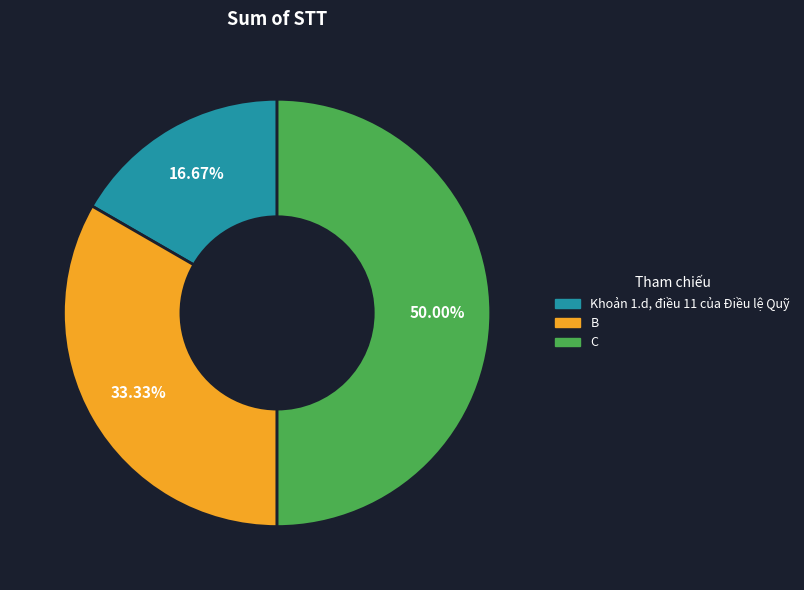

To the nearest percent, what is the average slice percentage?

33%